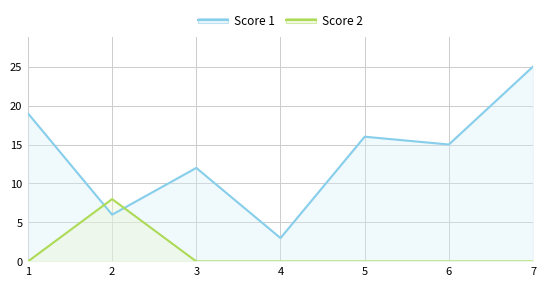

How many positive values does the Score 2 series have?

1